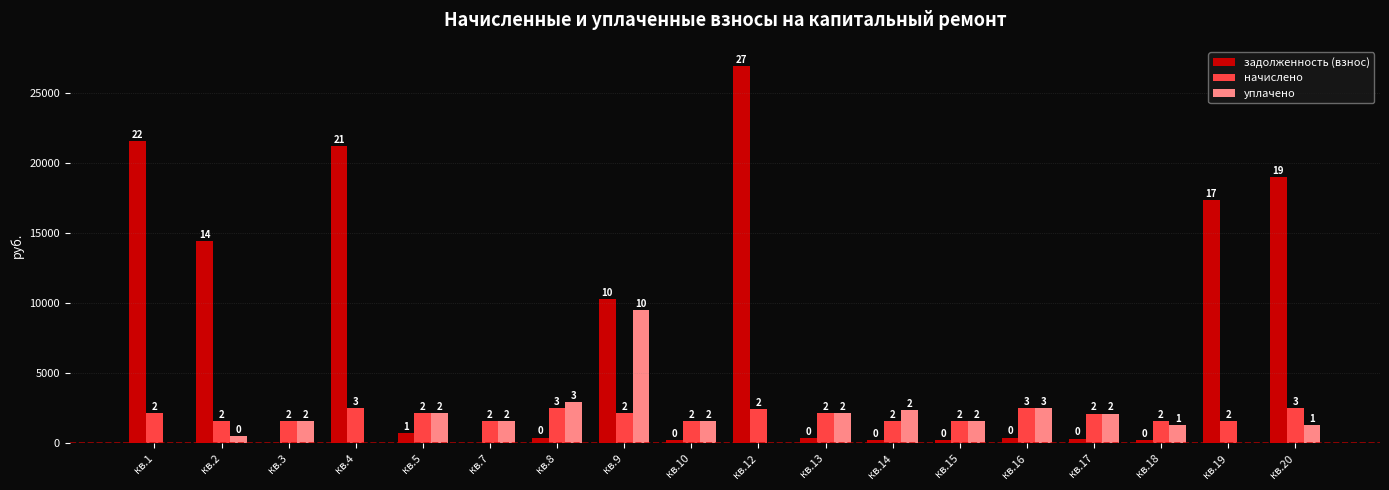

What are all the series names shown in the legend?

задолженность (взнос), начислено, уплачено